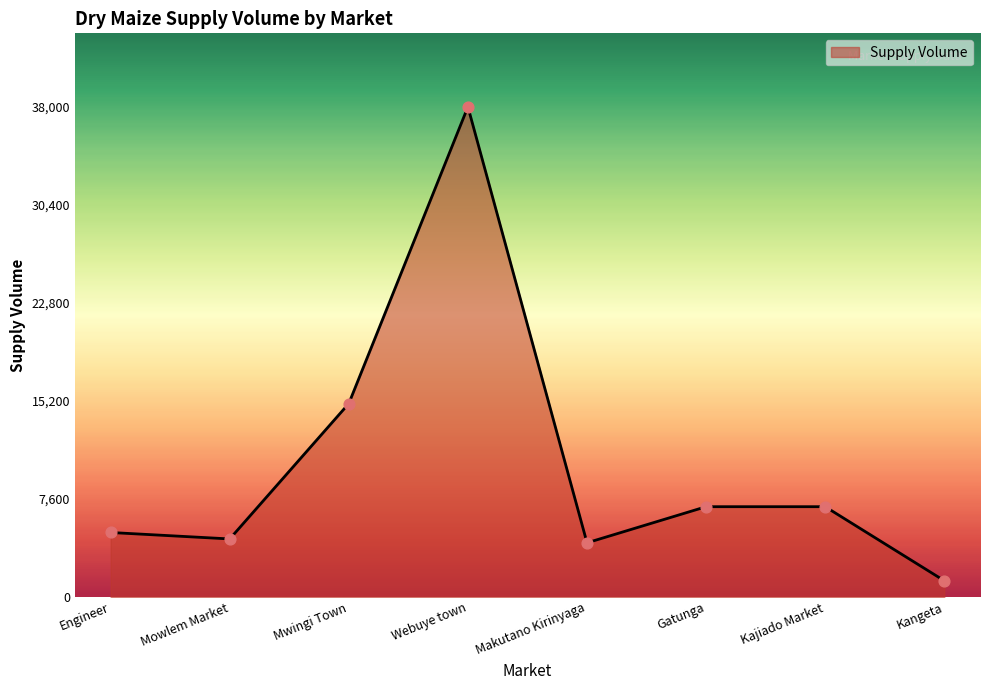

What is the change in value from Mwingi Town to Kajiado Market?

-8000